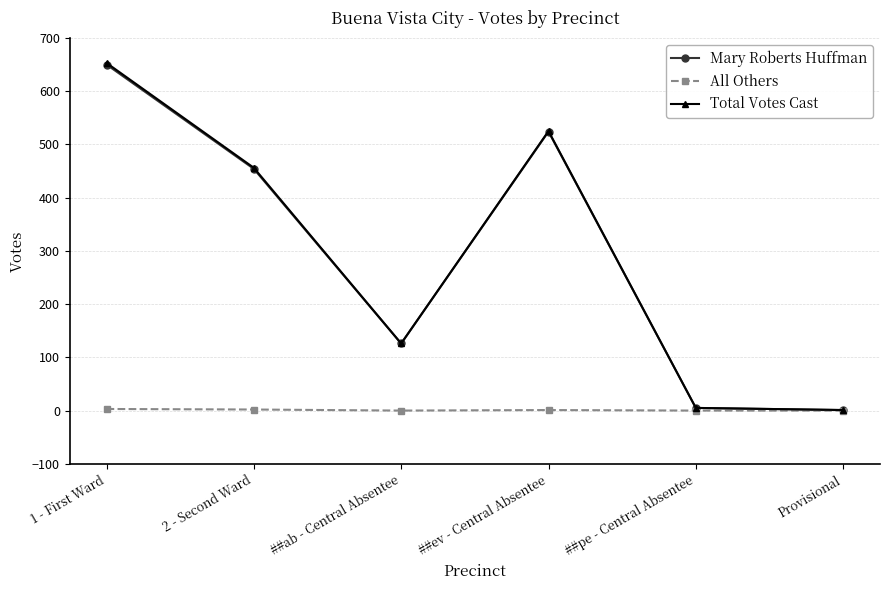

What position from the left is 1 - First Ward?

1